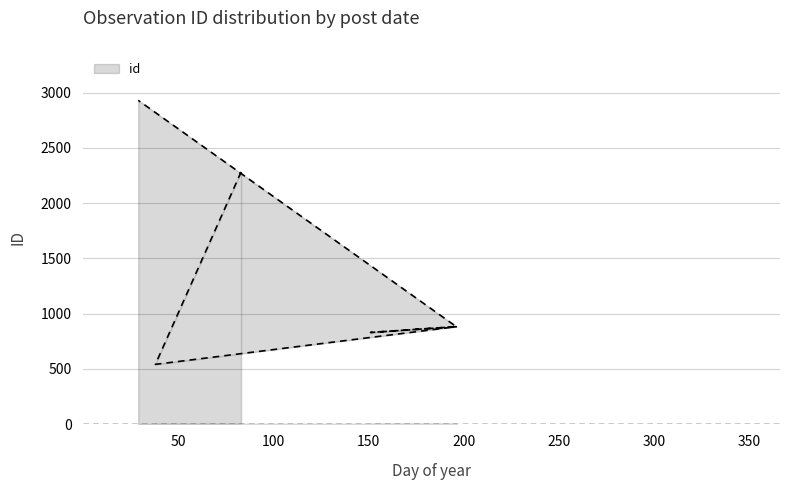

Does the chart display data point markers on the line(s)?

No